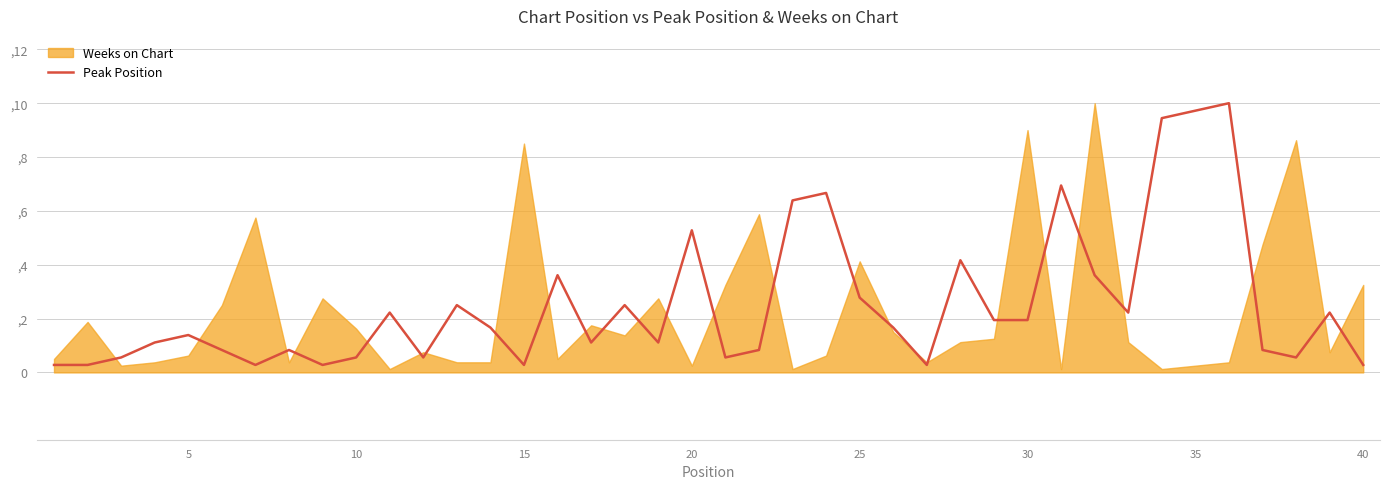

What is the maximum value shown in the chart?

1.0